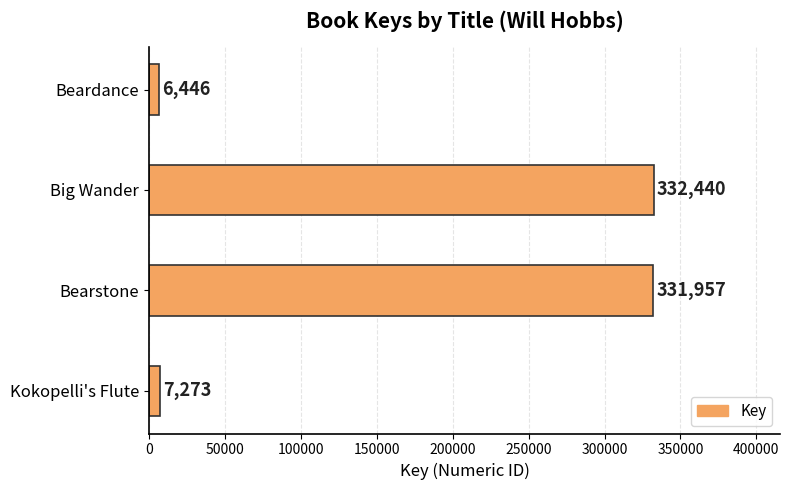

What is the difference between the second highest and minimum values?

325511